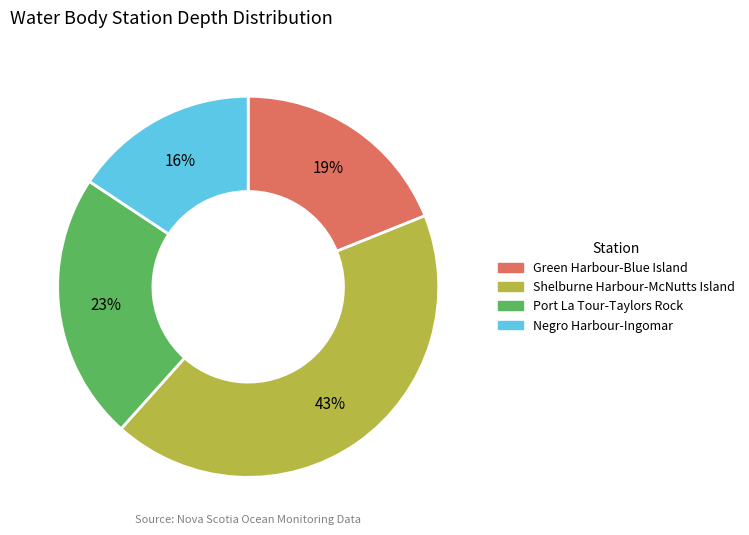

Count the number of slices in the pie.

4